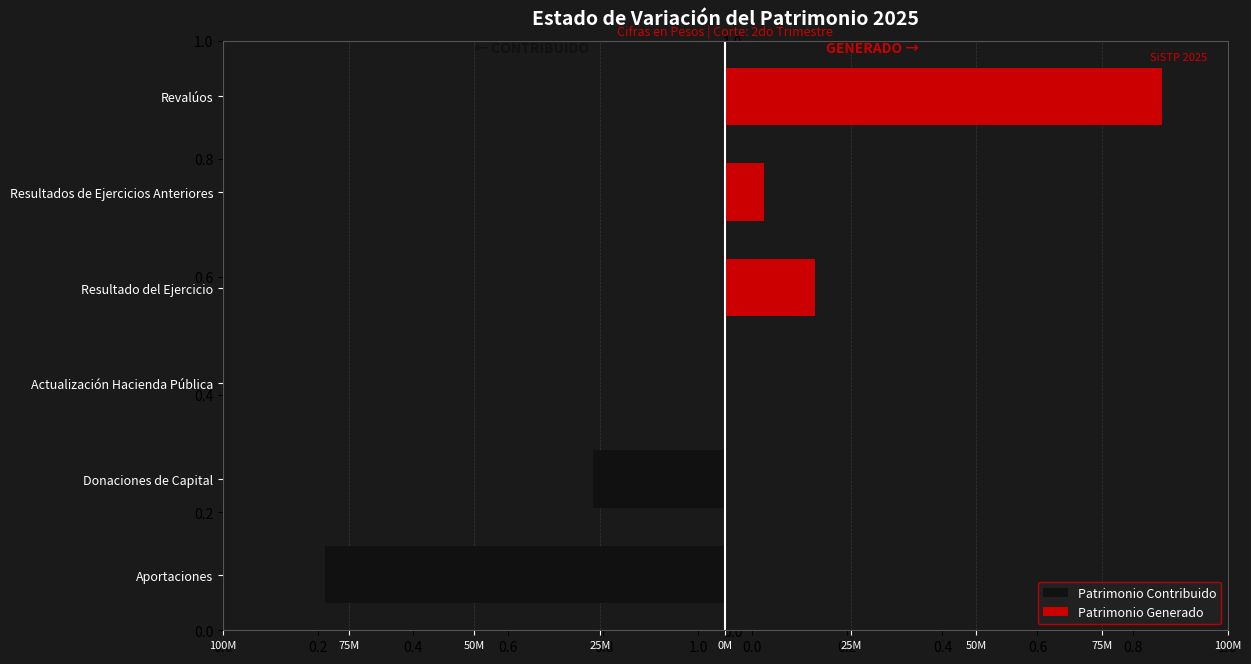

How many bars are there in each group?

2